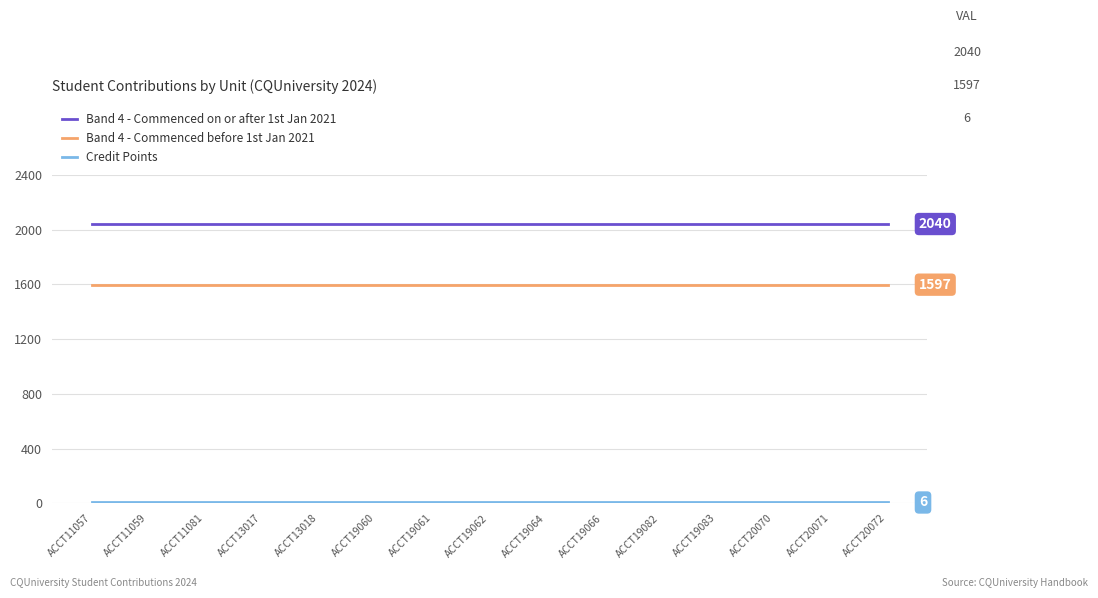

True or false: Band 4 - Commenced on or after 1st Jan 2021 and Band 4 - Commenced before 1st Jan 2021 intersect in this chart.

False